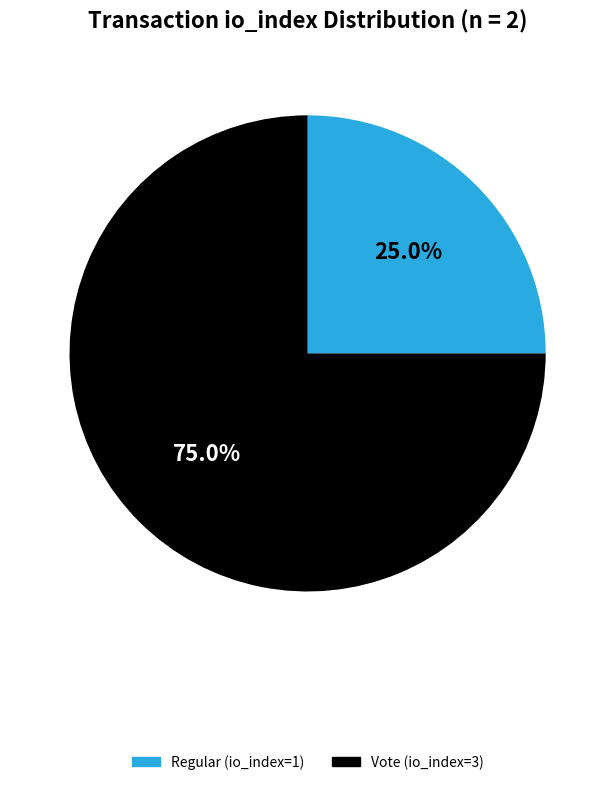

Is Regular (io_index=1) the majority of the pie?

No